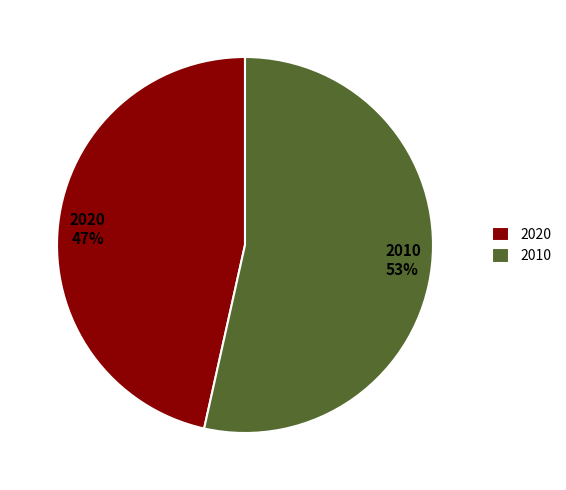

Which slice is the largest?

2010